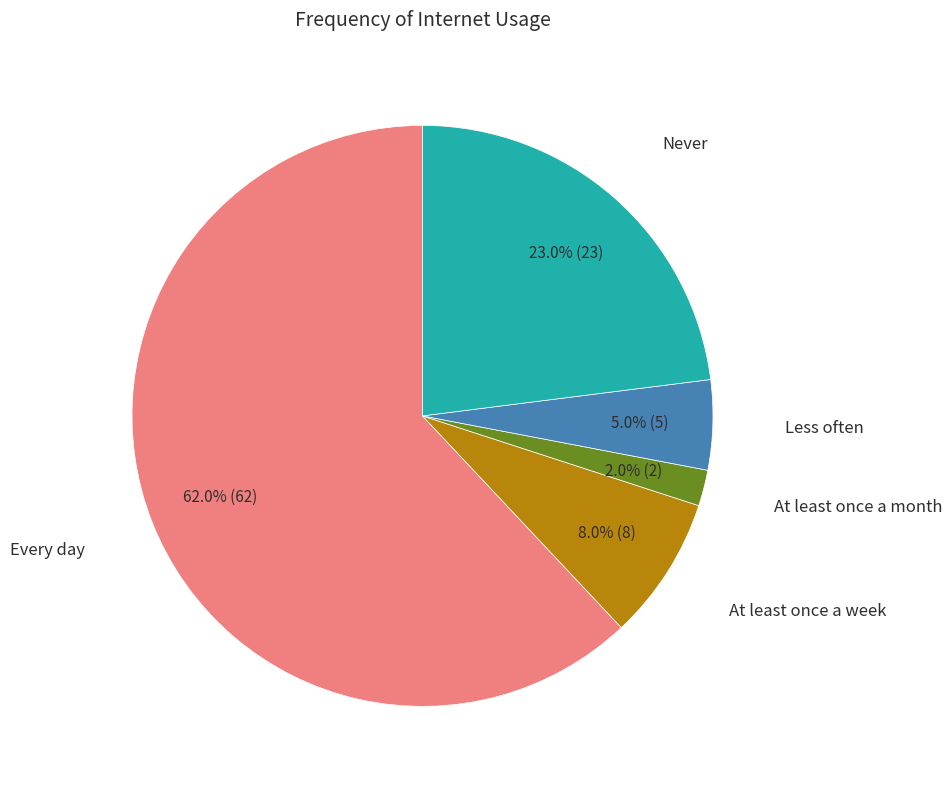

Is there a majority slice in this chart?

Yes